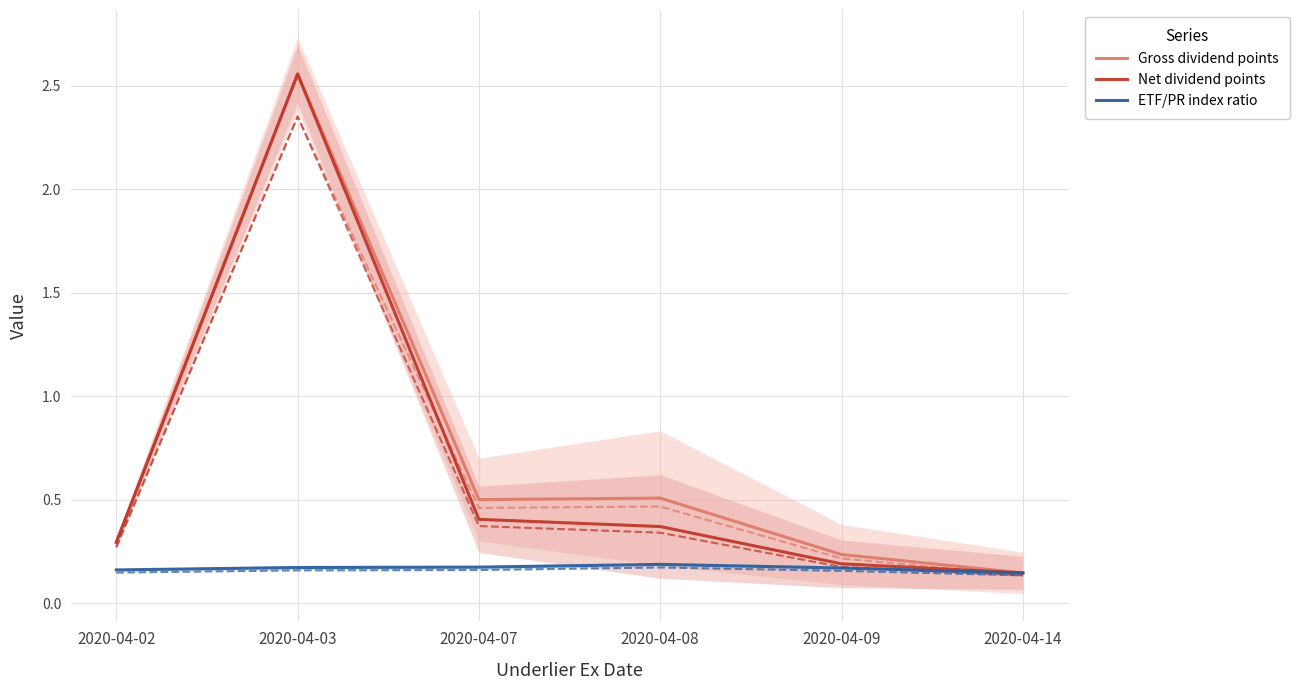

What is the difference between the maximum and minimum values in the Gross dividend points series?

2.4